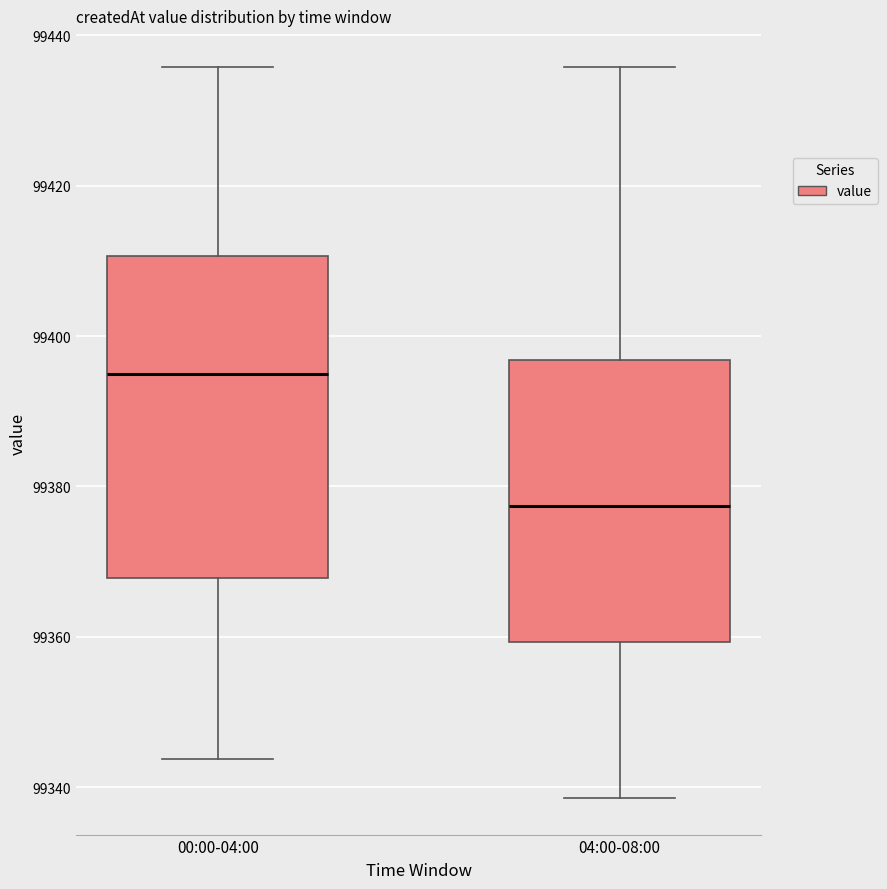

Comparing the boxes themselves (not the whiskers), which one is the tallest?

00:00-04:00